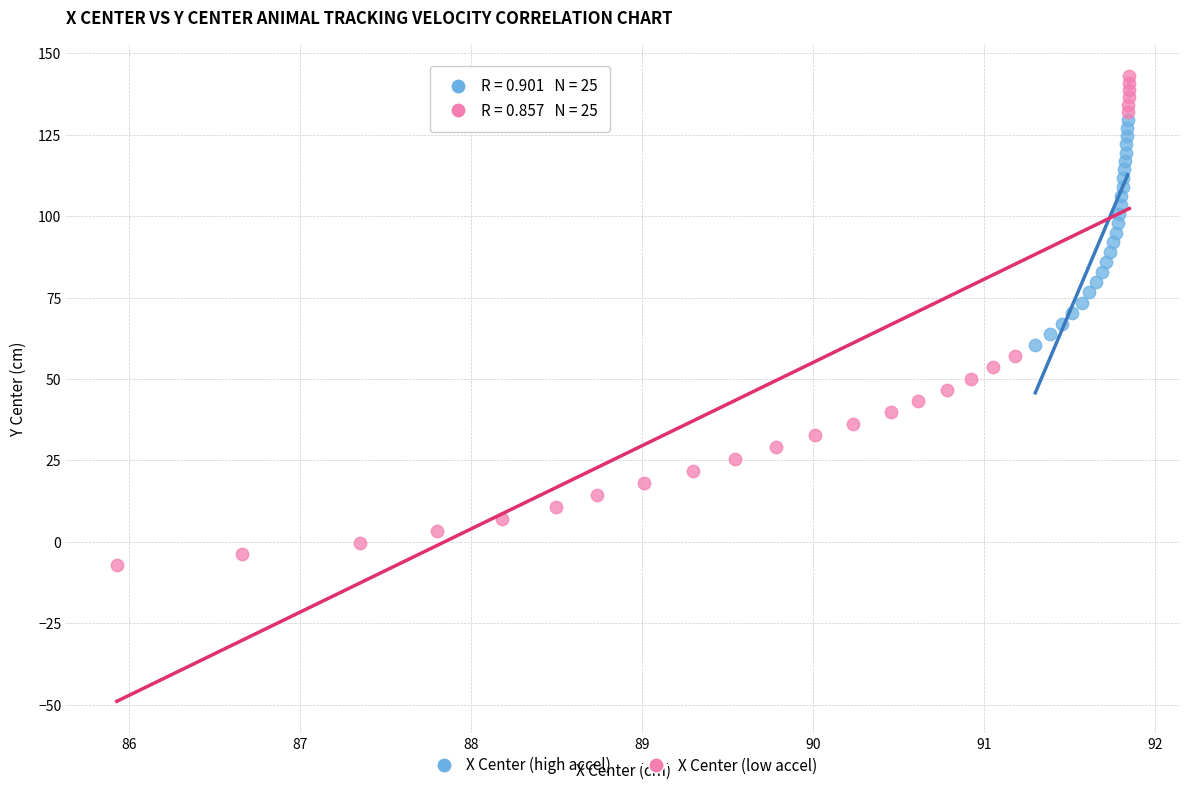

Which series has the widest spread of Y values?

X Center (low accel)